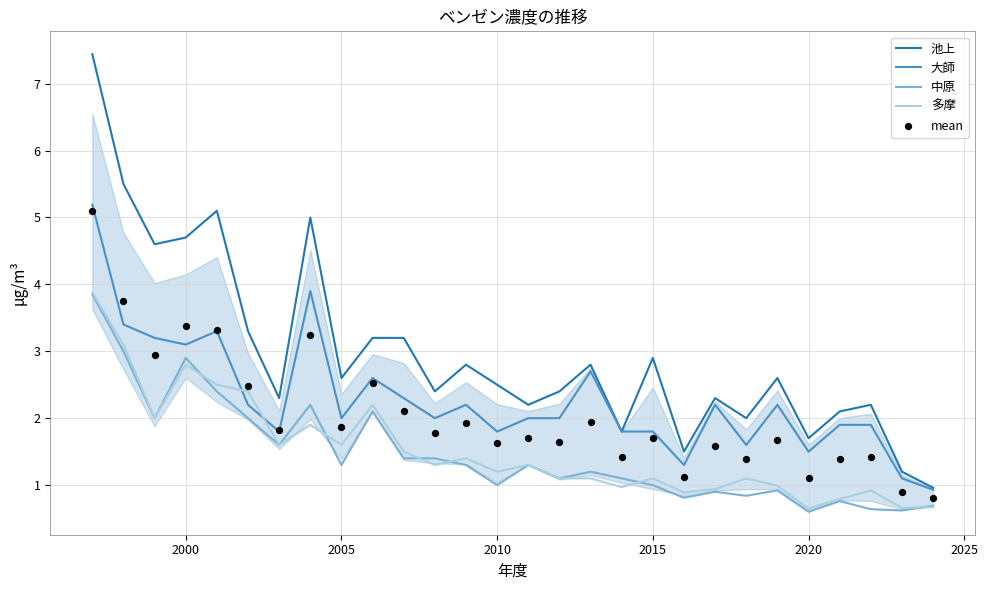

The 池上 series shows 2.6 at 2005. True or false?

True